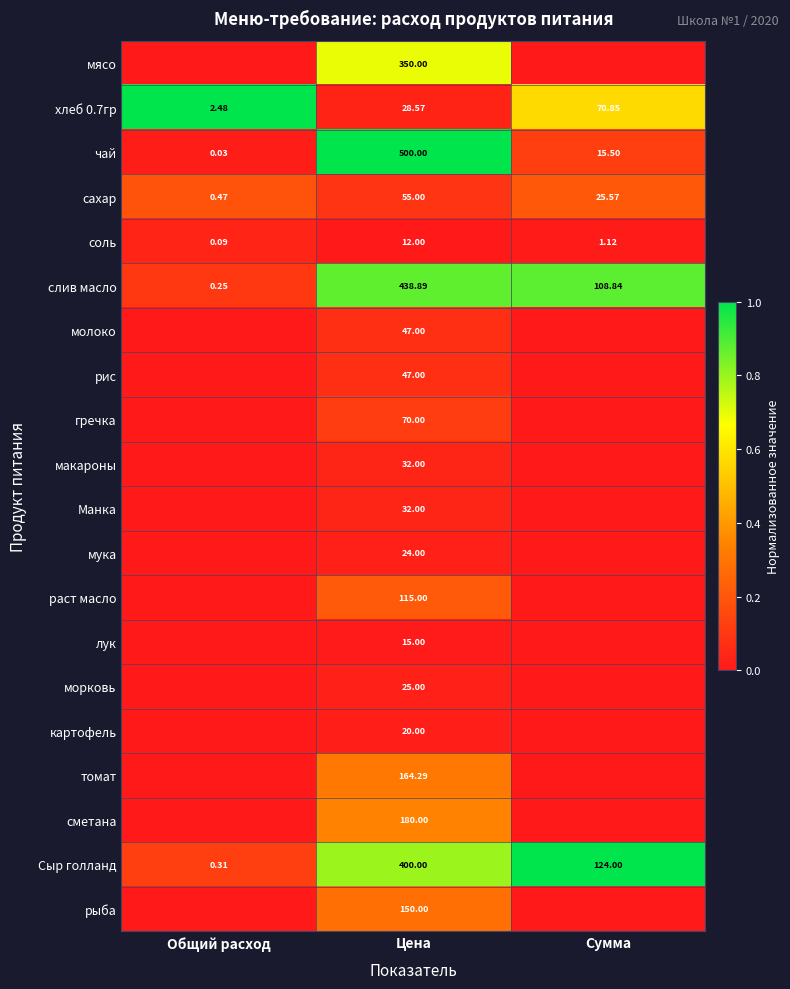

What is the total value across all series at Цена?

2705.8